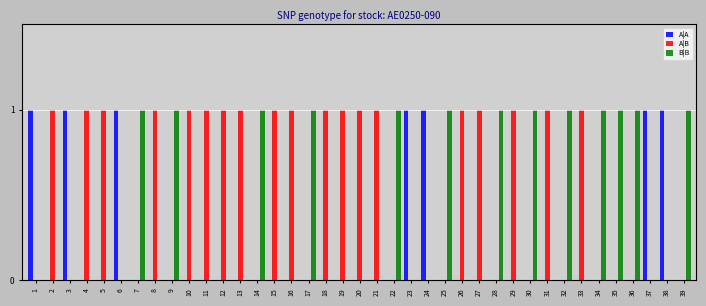

The value of B|B at 27 is 1. True or false?

False